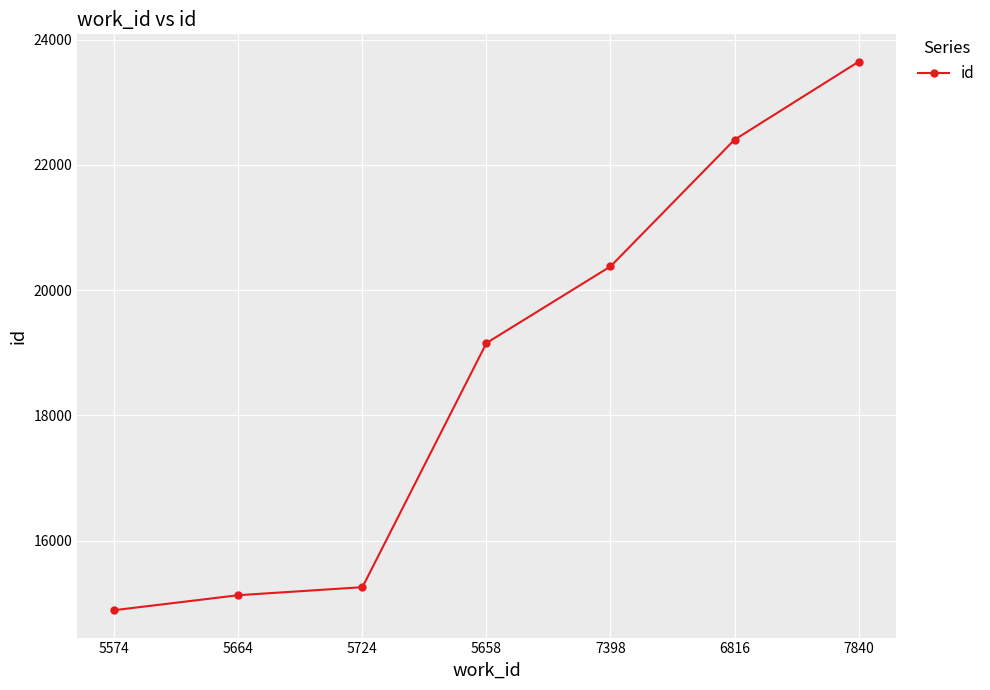

What is the change in value from 5658 to 7840?

+4491